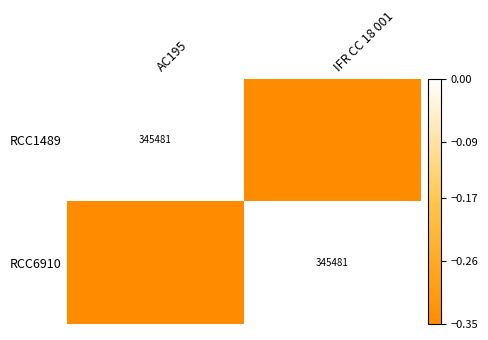

What is the sum of the RCC6910 values at IFR CC 18 001 and AC195?

-0.3